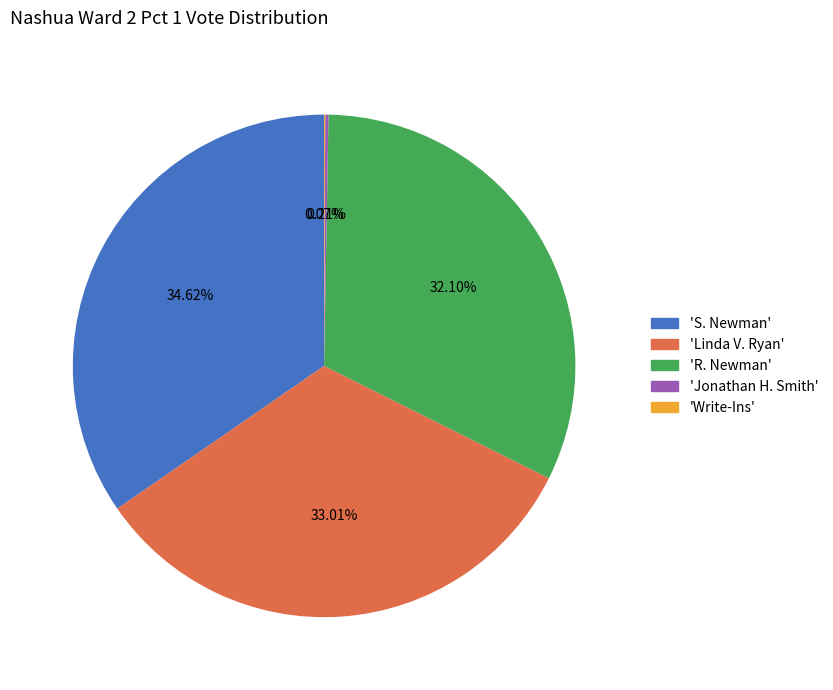

Is there any slice that represents more than half of the pie?

No